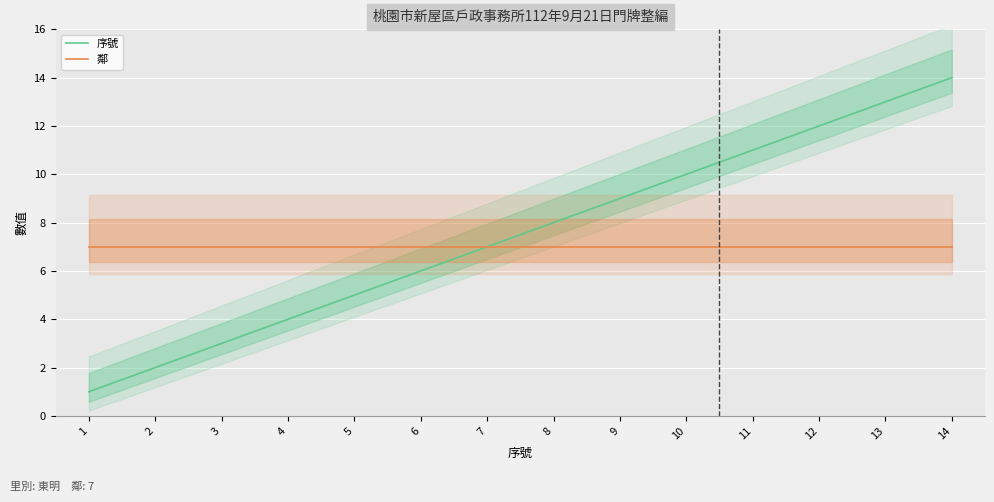

Which series changed the most between 3 and 4?

序號